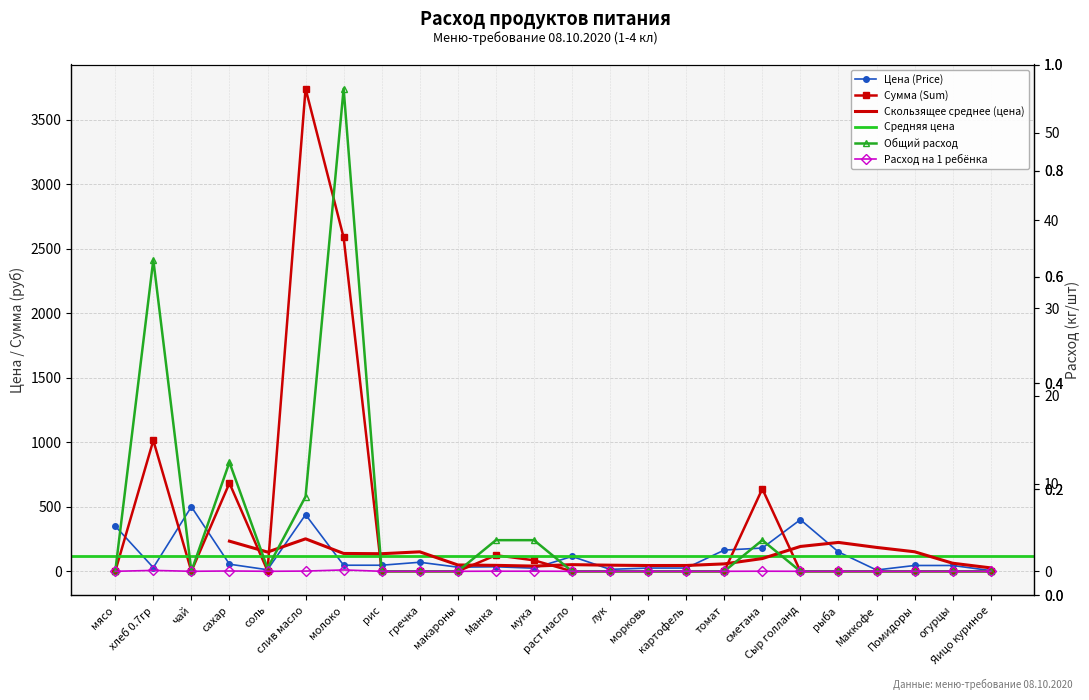

Is this an area chart (filled region under the line)?

No